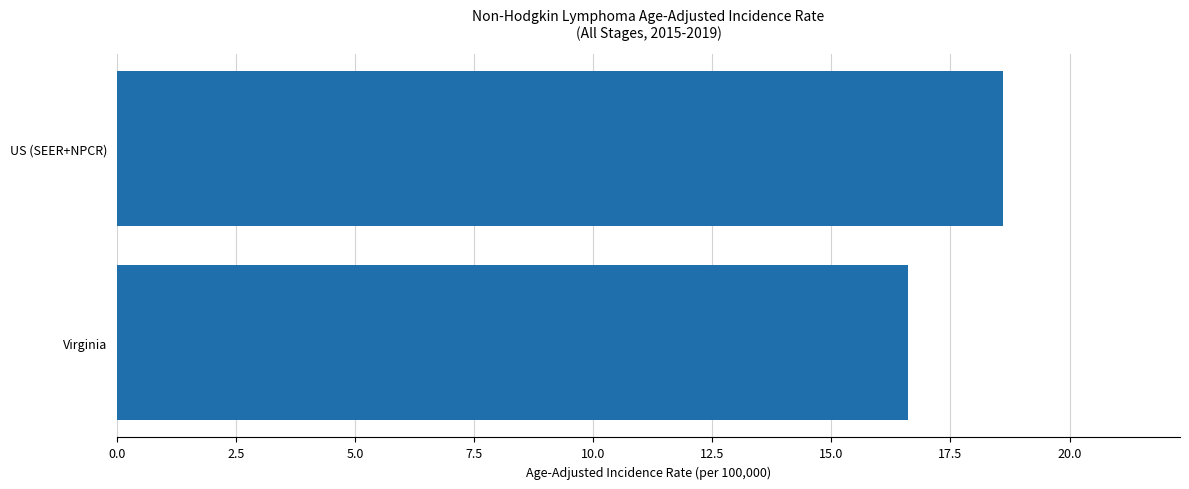

Reading top to bottom, extract all data points from this chart.

US (SEER+NPCR)=18.6	Virginia=16.6